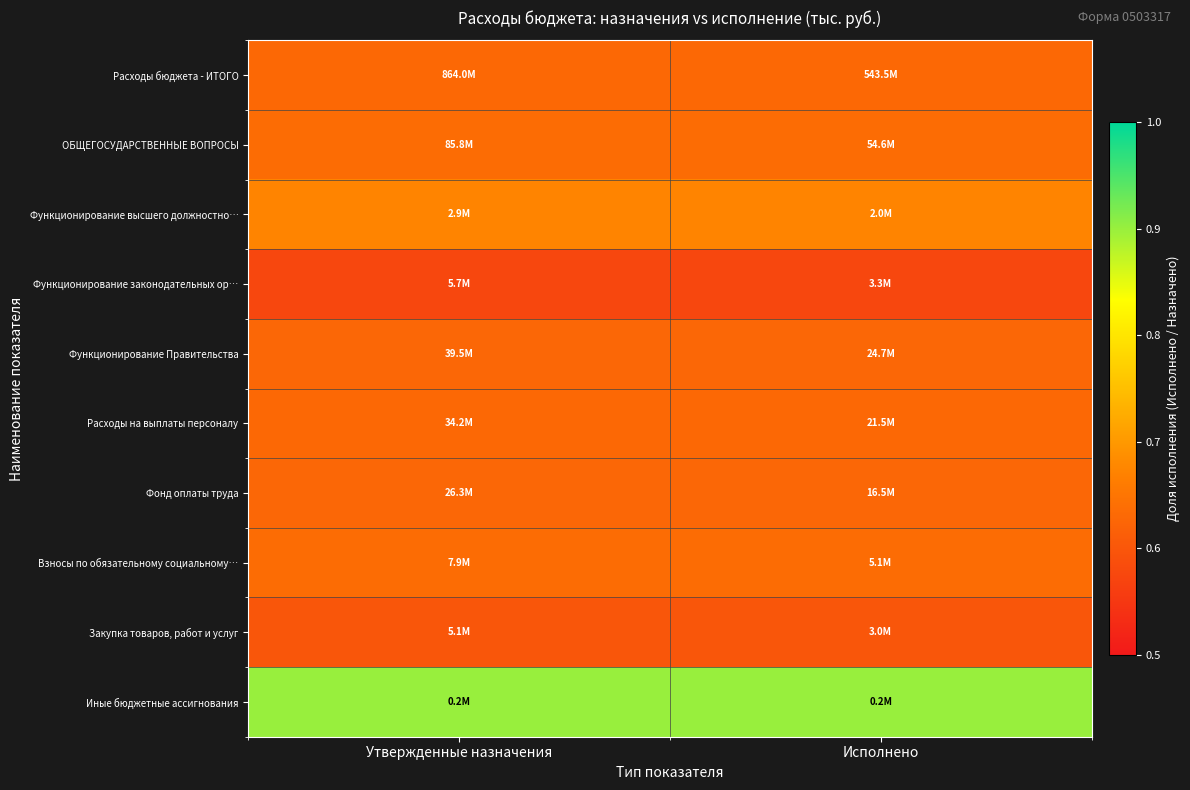

Which series has the widest spread of values?

Расходы бюджета - ИТОГО